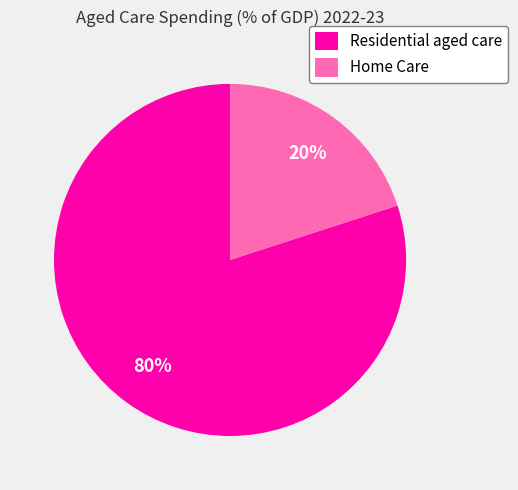

Does Home Care represent more than half of the total?

No